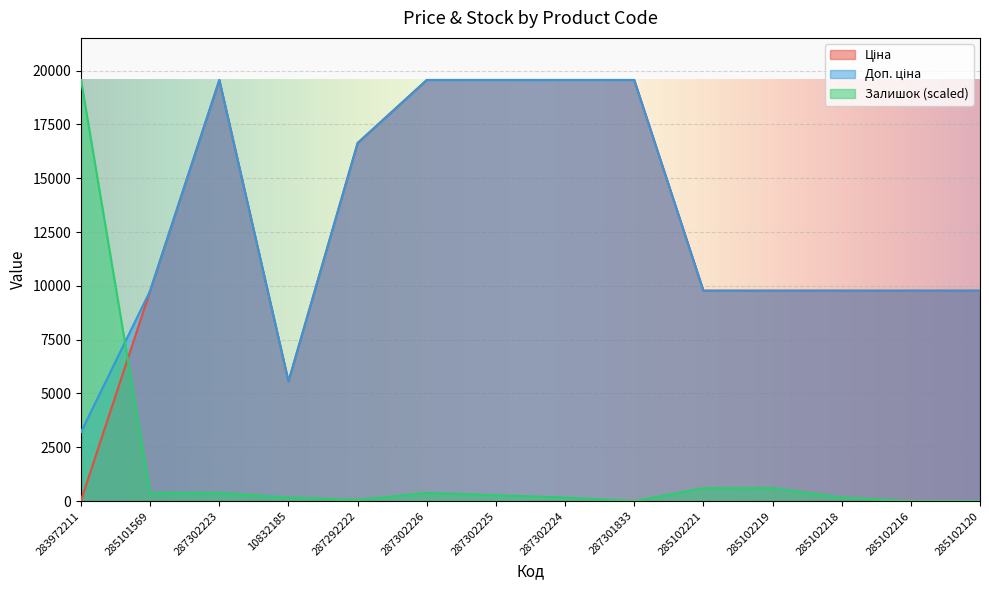

At which category is the sum across all series the highest?

287302223